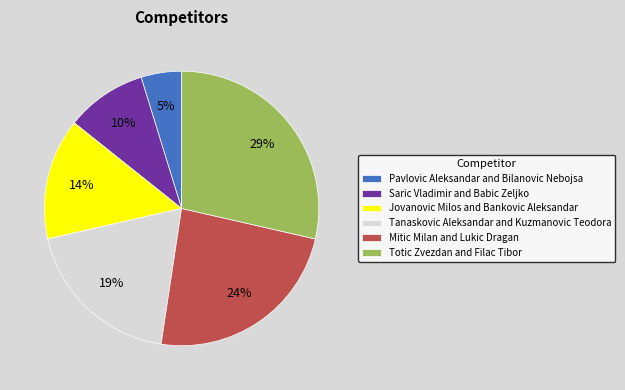

Is the sum of Pavlovic Aleksandar and Bilanovic Nebojsa and Mitic Milan and Lukic Dragan greater than half?

No